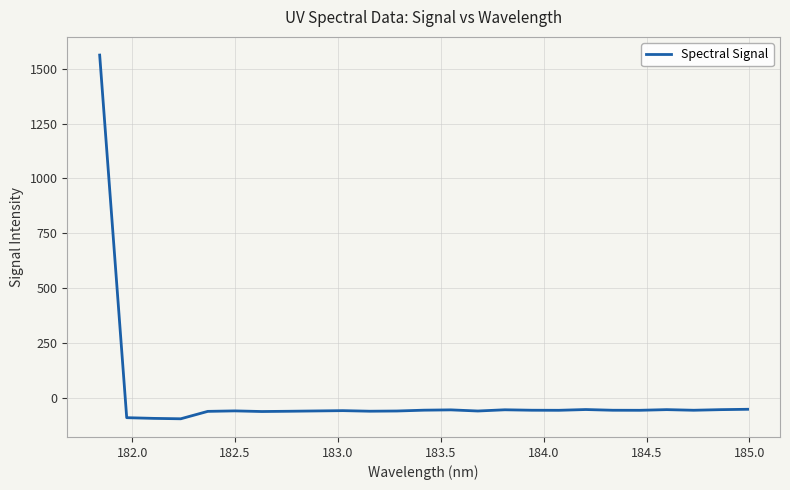

What is the sum of all values?

91.1